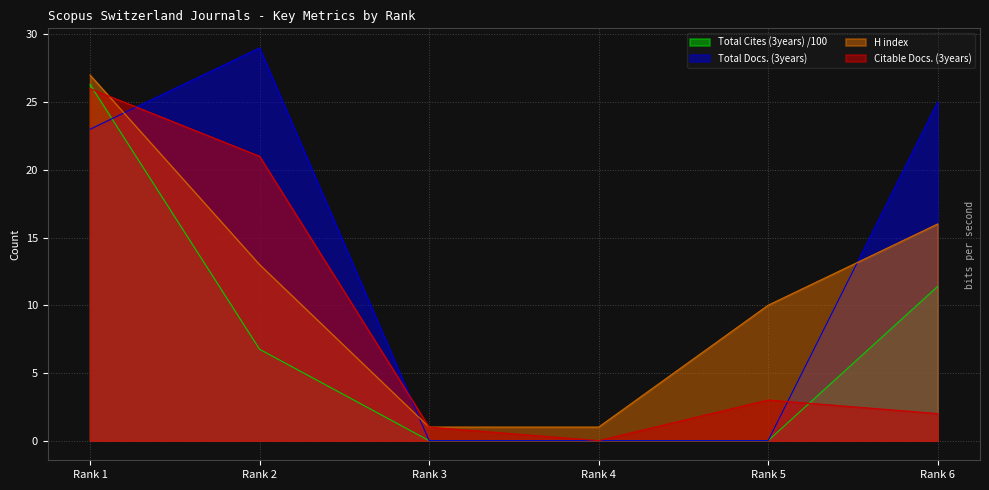

After their last crossing, which series has the higher values: Total Cites (3years) or Total Docs. (3years)?

Total Docs. (3years)